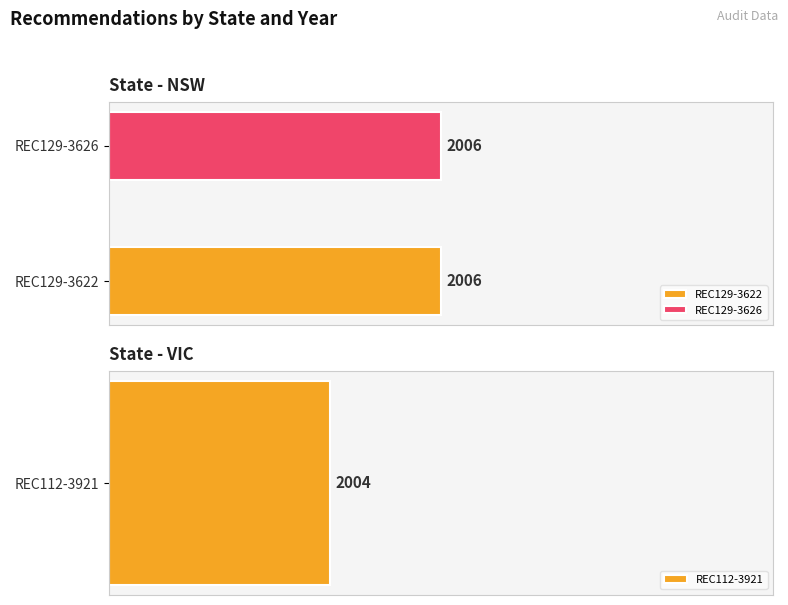

What is the value of the 3rd bar from the left?

2004